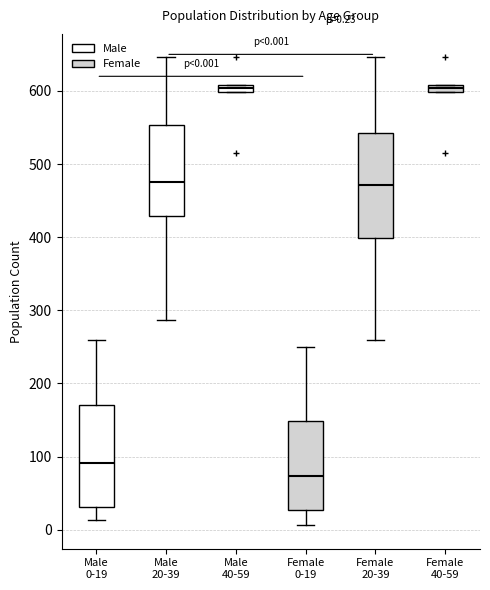

Which box's median line is the lowest?

Female 0-19